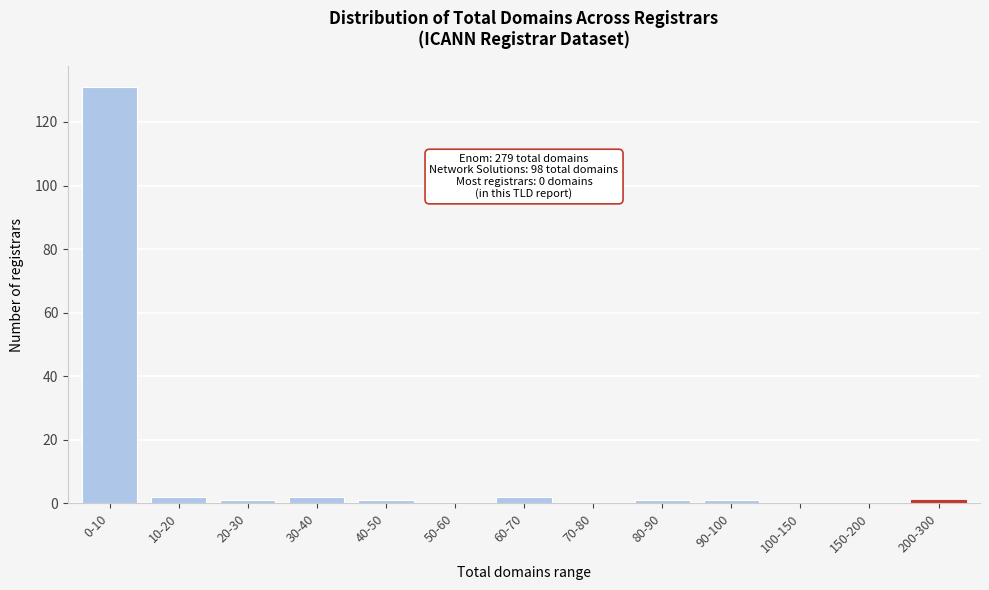

Reading right to left, what are all the values shown in this chart?

200-300=1	150-200=0	100-150=0	90-100=1	80-90=1	70-80=0	60-70=2	50-60=0	40-50=1	30-40=2	20-30=1	10-20=2	0-10=131